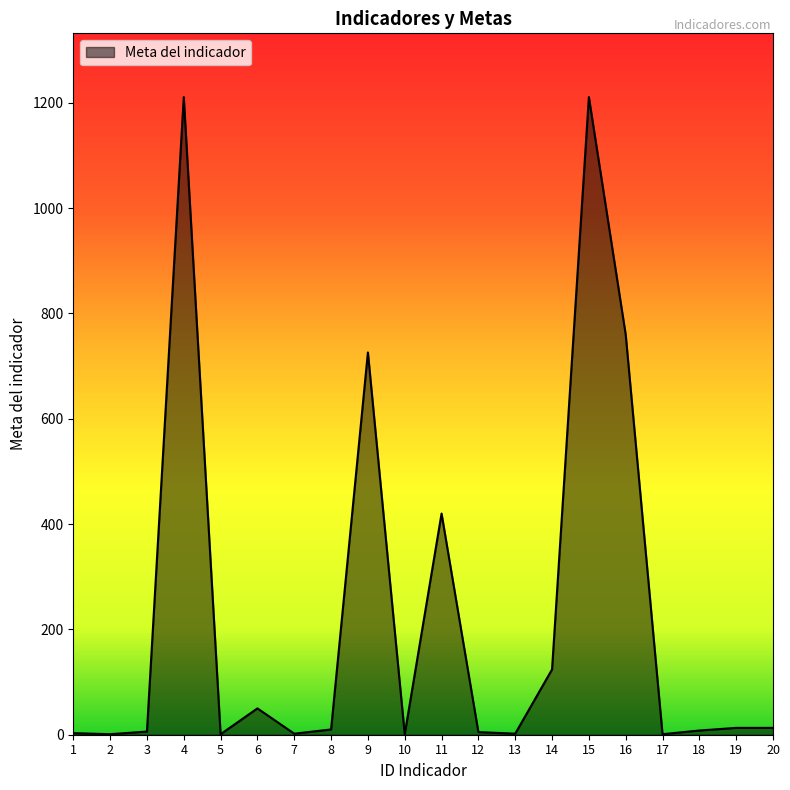

What is the change in value from 4 to 18?

-1203